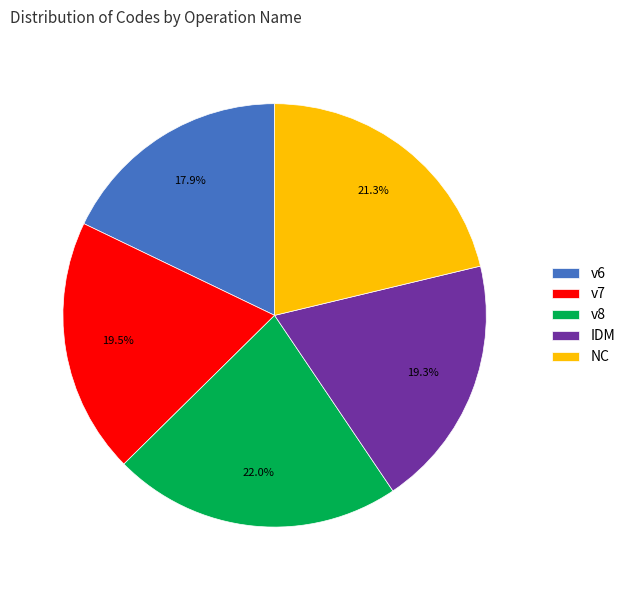

Is the sum of NC and v6 greater than half?

No